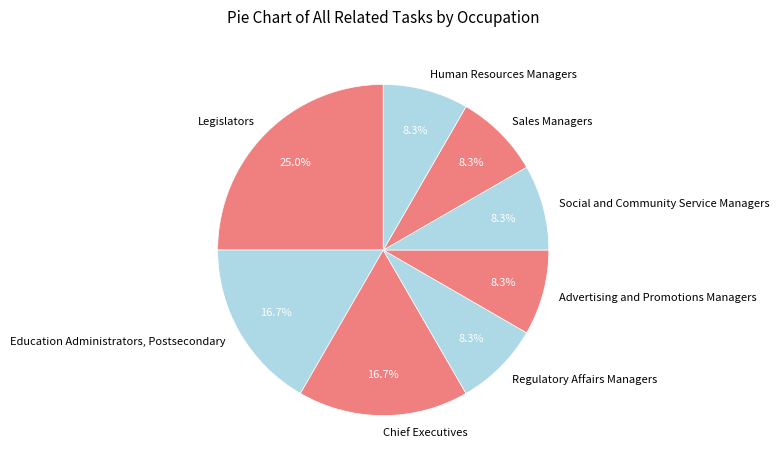

Which has a higher value, Legislators or Advertising and Promotions Managers?

Legislators